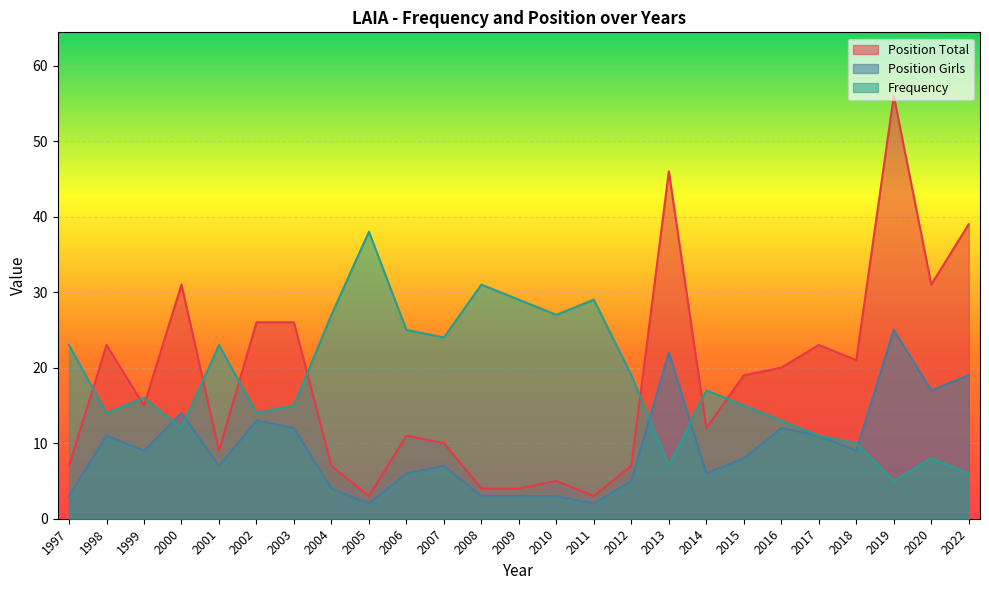

True or false: Position Total has more than 2 interior local peaks.

True